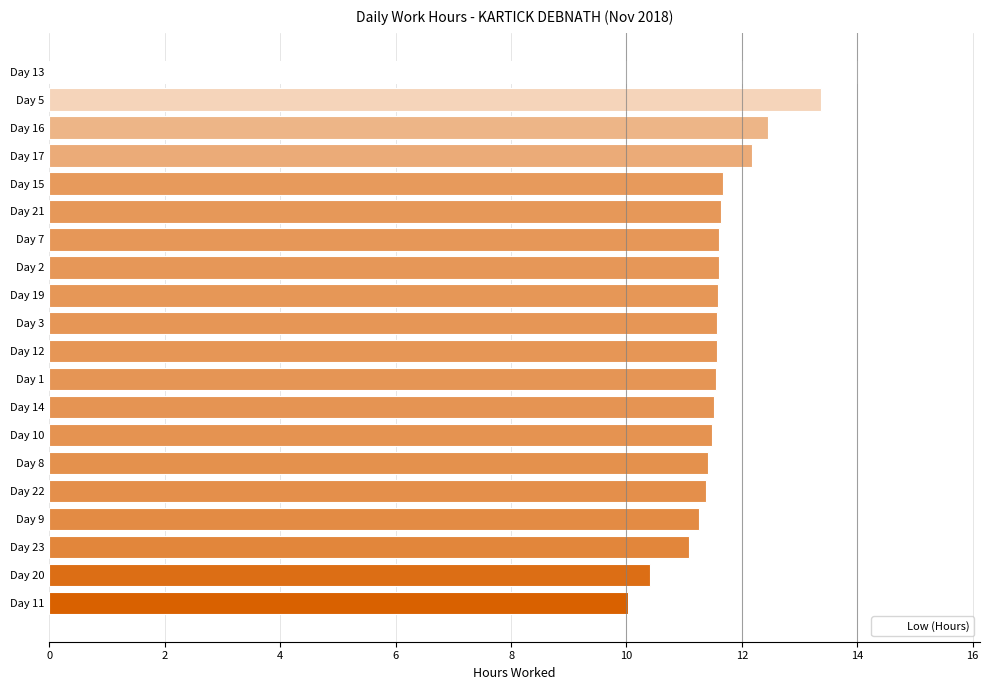

What is the label of the 5th bar from the bottom?

Day 22